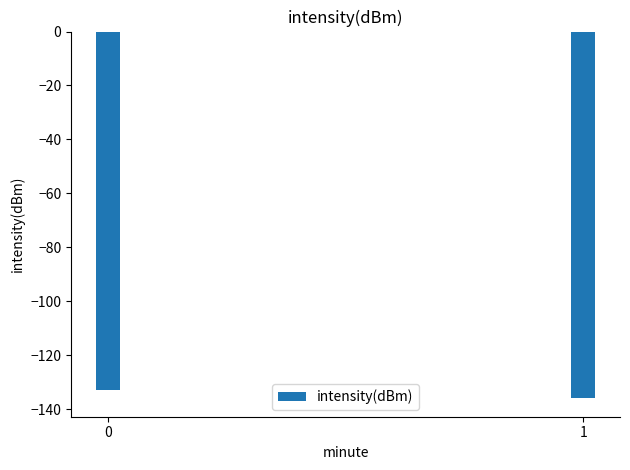

Count the number of data series in this chart.

1